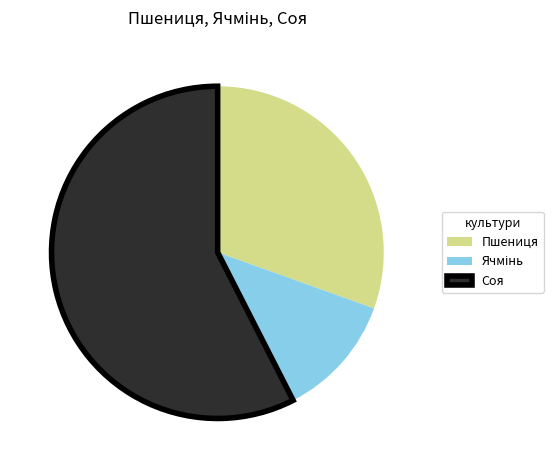

What is the largest slice in the pie chart?

Соя